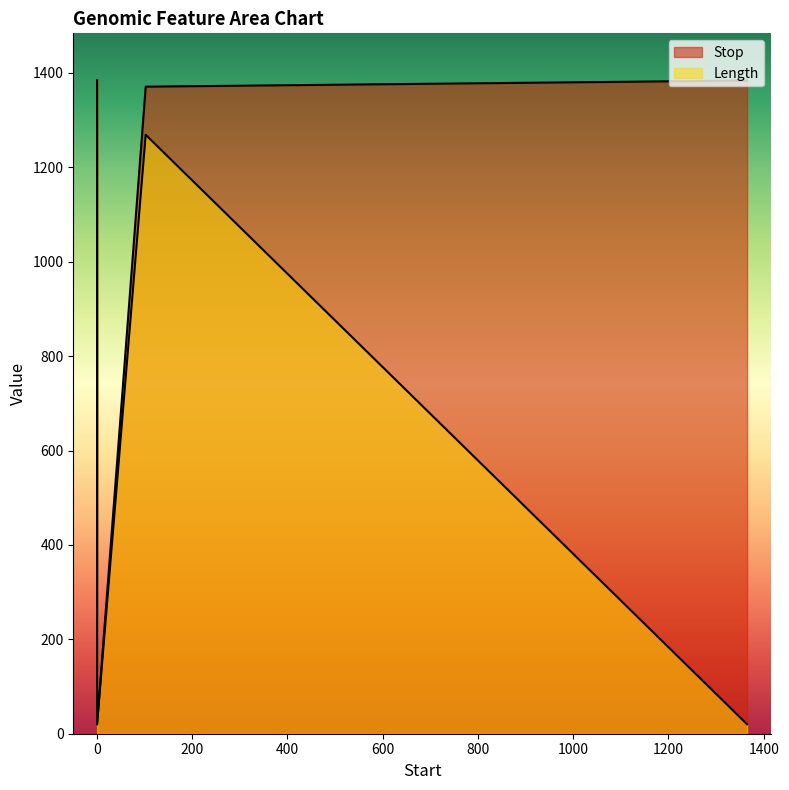

True or false: Stop and Length intersect in this chart.

False